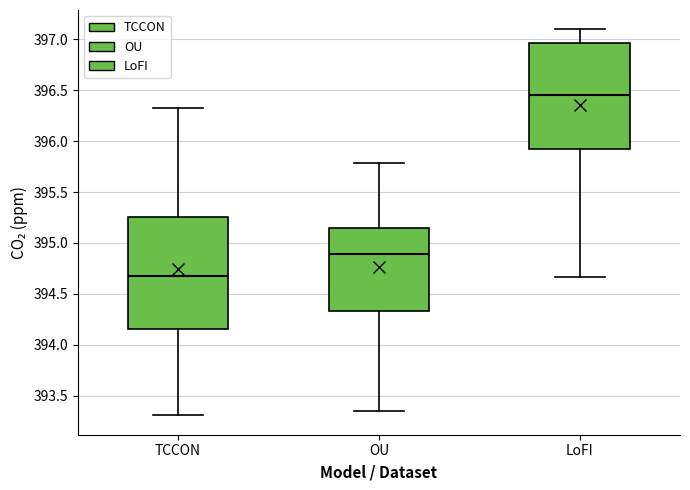

Reading left to right, read every box against the y-axis: the position of its median line, the range the box covers, and the ends of its whiskers. The values are not printed on the chart, so give them approximately, as read against the axis.

TCCON: median 394.65, box 394.15 to 395.25, whiskers 393.30 to 396.35
OU: median 394.90, box 394.35 to 395.15, whiskers 393.35 to 395.80
LoFI: median 396.45, box 395.90 to 396.95, whiskers 394.65 to 397.10